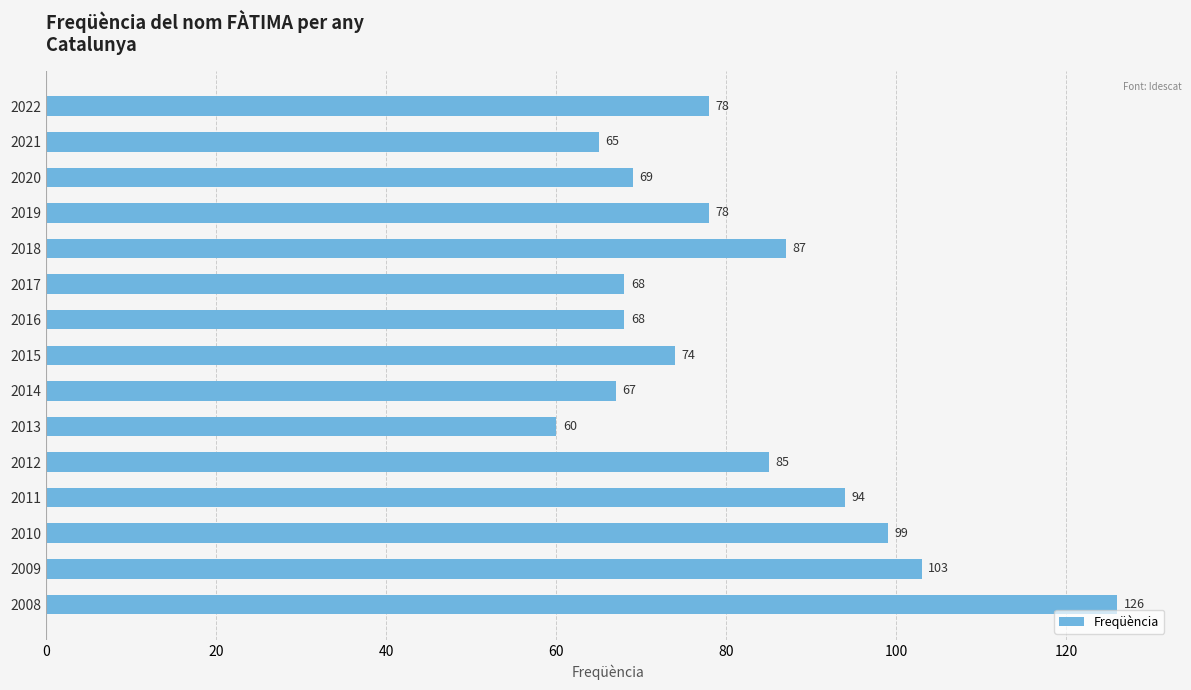

What is the value of the 11th bar from the top?

85